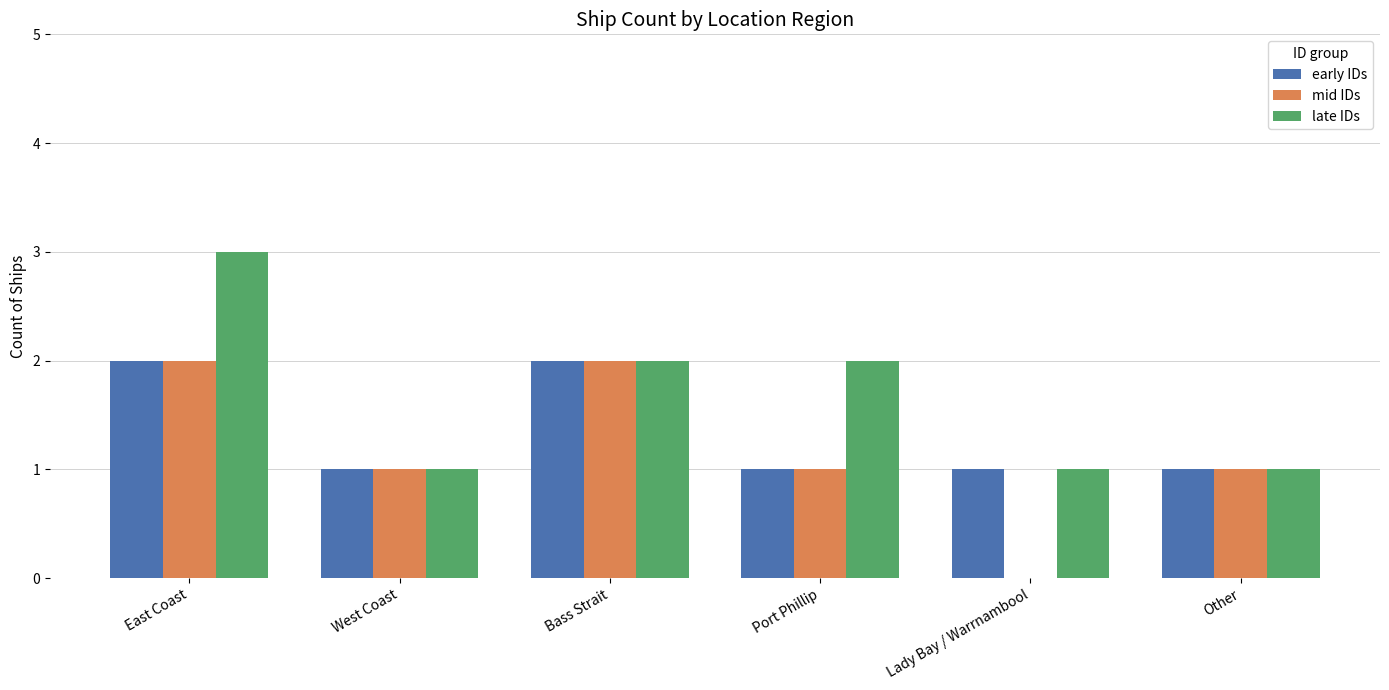

Read the late IDs value at East Coast.

3